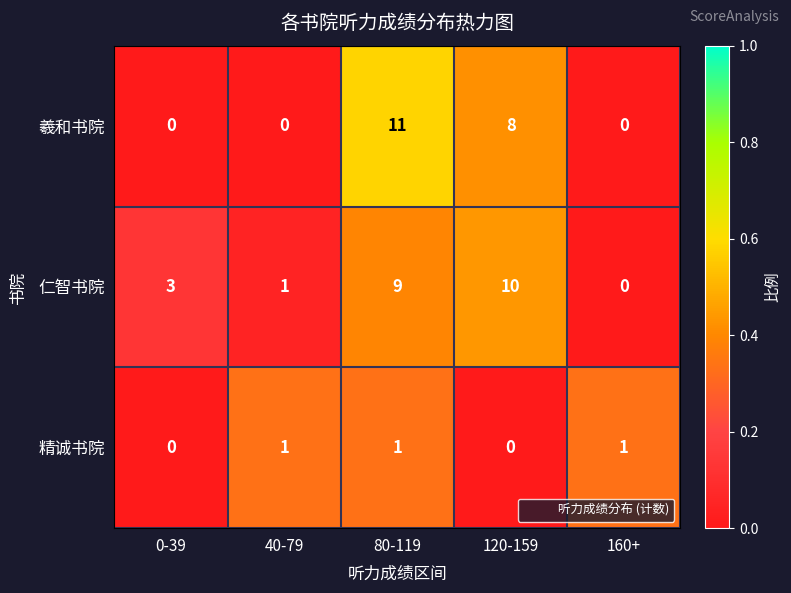

What is the difference between the maximum and minimum values in the 羲和书院 series?

11